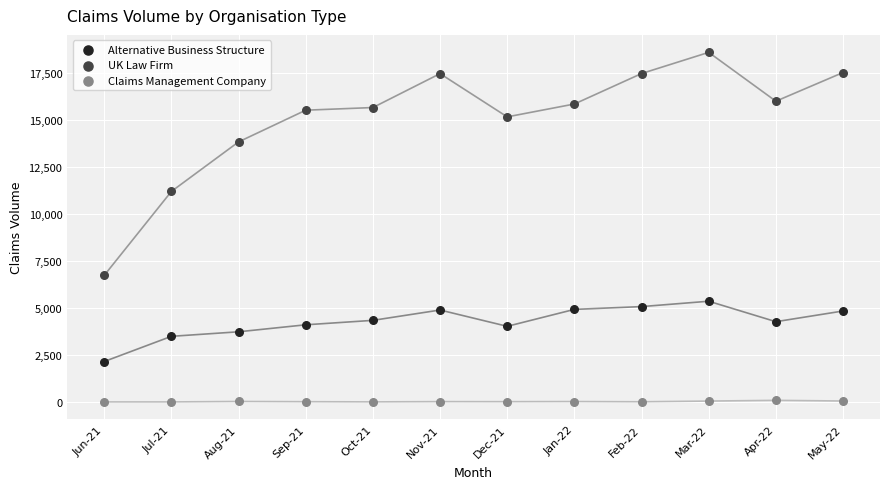

Across all series, what Y value is closest to 9320?

11220